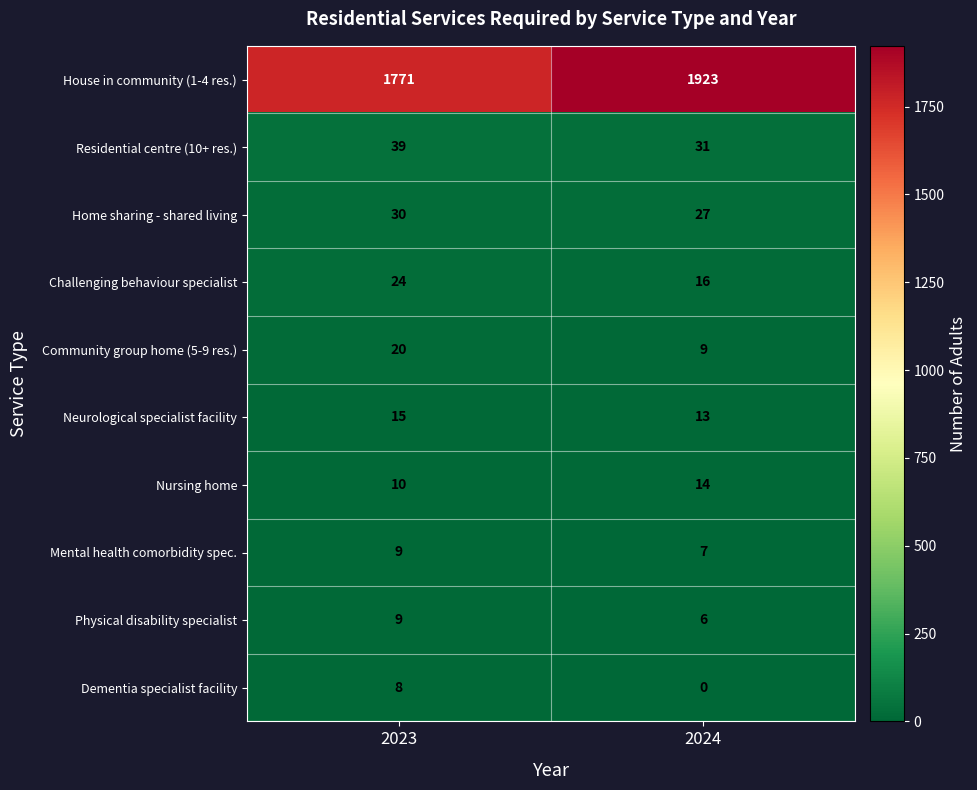

The value of Physical disability specialist at 2024 is 2. True or false?

False